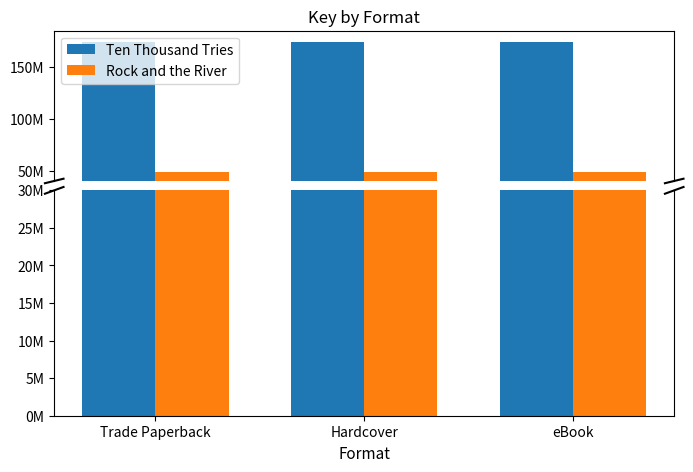

The value of Rock and the River at eBook is 14528815. True or false?

False